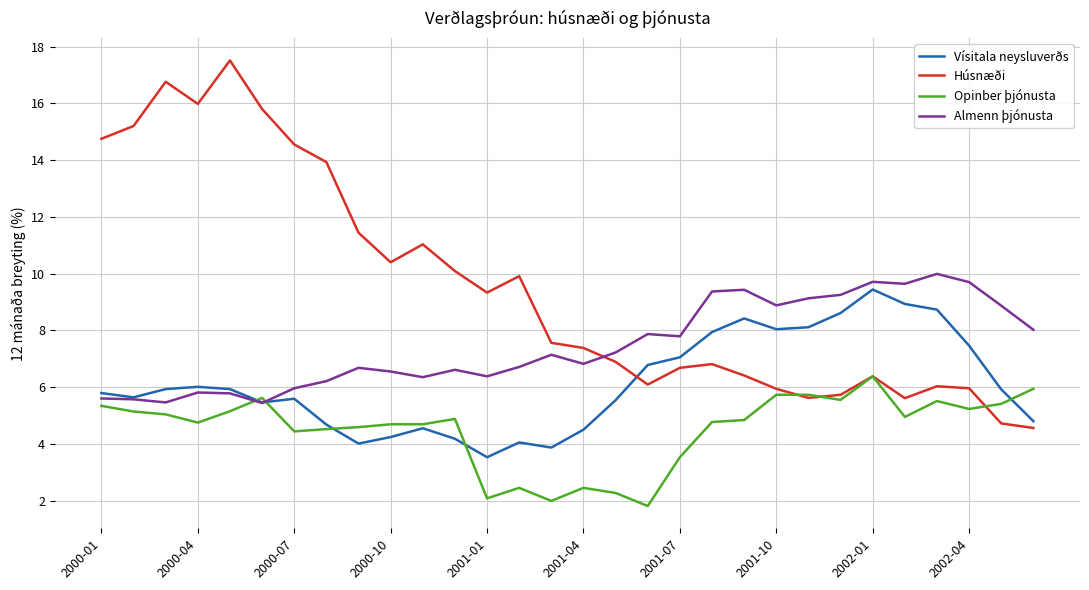

How many intersections are there between Húsnæði and Almenn þjónusta?

1